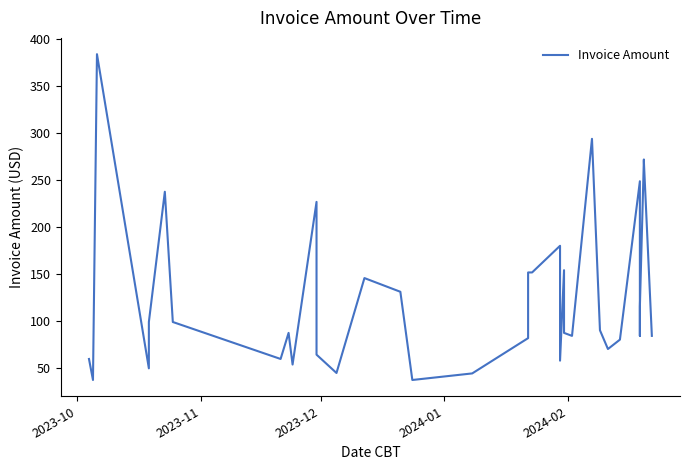

What is the minimum value shown in the chart?

37.0